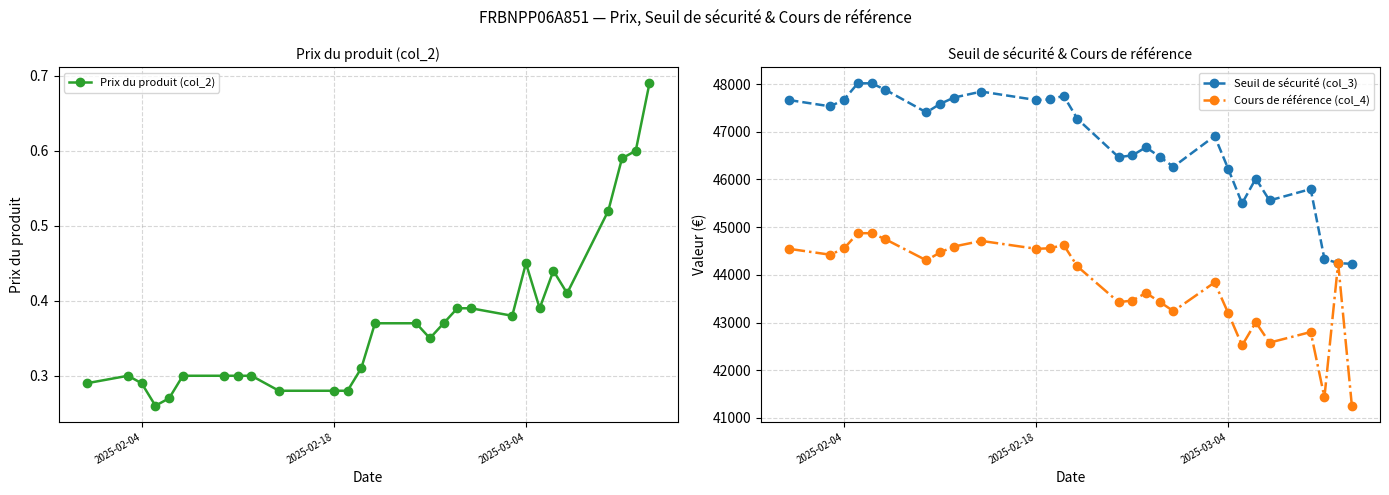

Reading left to right, extract all data points from this chart.

Prix du produit (col_2): 0.3	0.3	0.3	0.3	0.3	0.3	0.3	0.3	0.3	0.3	0.3	0.3	0.3	0.4	0.4	0.3	0.4	0.4	0.4	0.4	0.5	0.4	0.4	0.4	0.5	0.6	0.6	0.7
Seuil de sécurité (col_3): 47662.8	47531.4	47675.0	48014.4	48014.4	47880.0	47404.6	47583.3	47715.2	47841.2	47664.3	47675.3	47751.5	47269.0	46468.0	46503.5	46674.4	46473.4	46265.9	46909.8	46214.6	45497.5	46017.1	45559.6	45797.8	44333.8	44245.5	44231.4
Cours de référence (col_4): 44544.7	44421.9	44556.0	44873.3	44873.3	44747.6	44303.4	44470.4	44593.7	44711.4	44546.1	44556.3	44627.6	44176.7	43428.0	43461.2	43621.0	43433.1	43239.2	43840.9	43191.2	42521.0	43006.6	42579.1	42801.7	41433.5	44245.5	41256.5